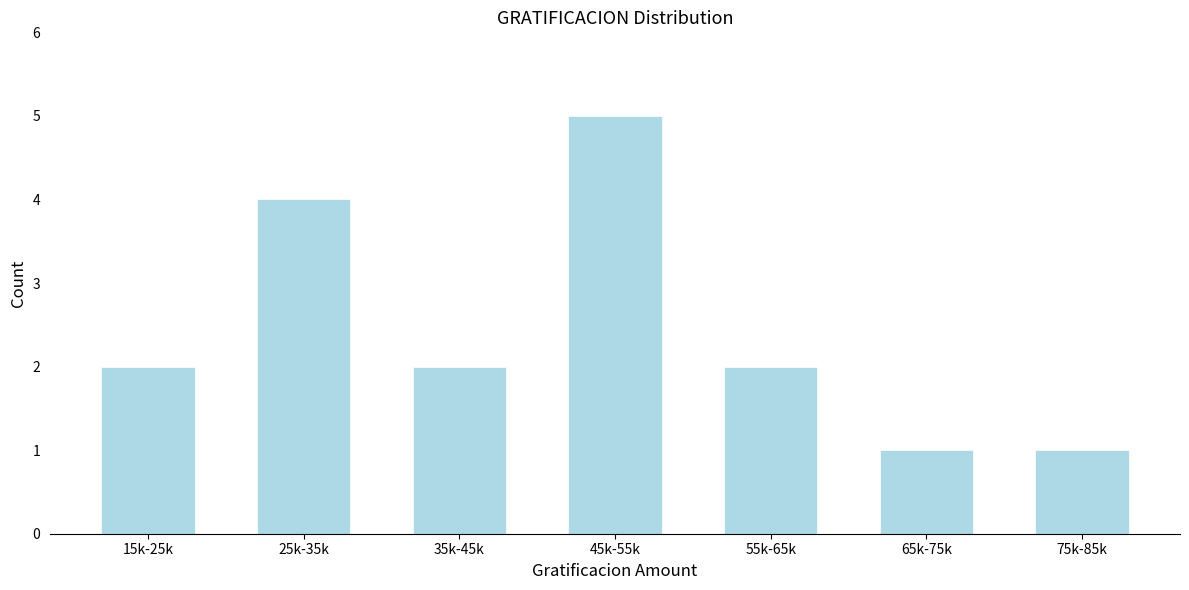

Reading left to right, list all the values displayed in this chart.

15k-25k=2	25k-35k=4	35k-45k=2	45k-55k=5	55k-65k=2	65k-75k=1	75k-85k=1